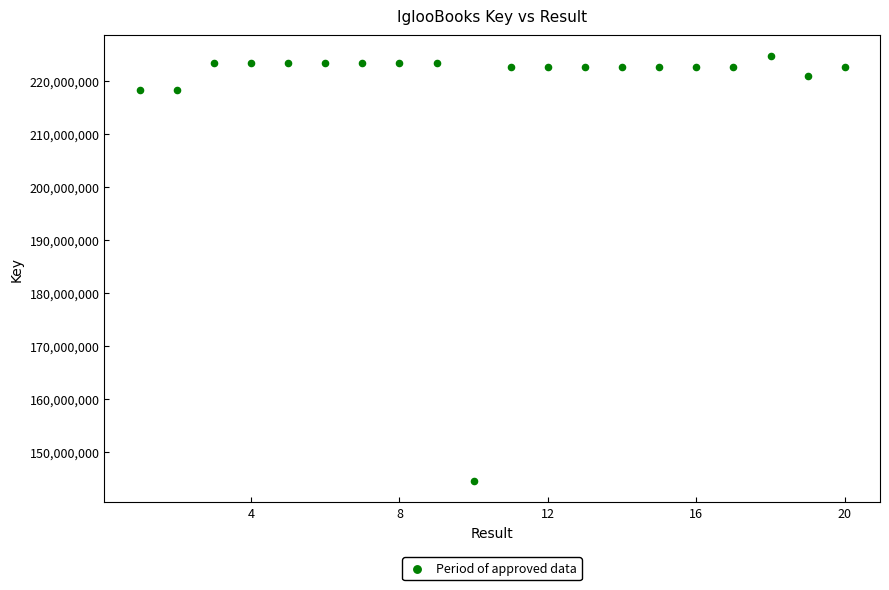

What is the range of Y values (max minus min)?

80050946